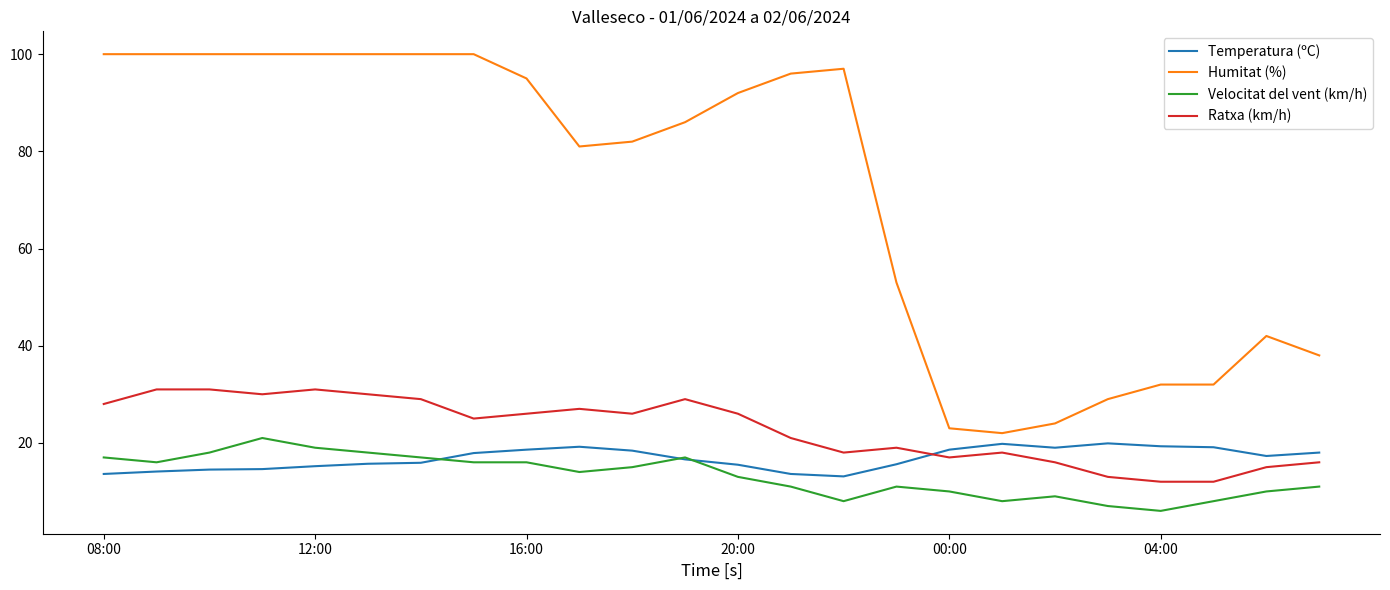

Which series has the largest total across all categories?

Humitat (%)